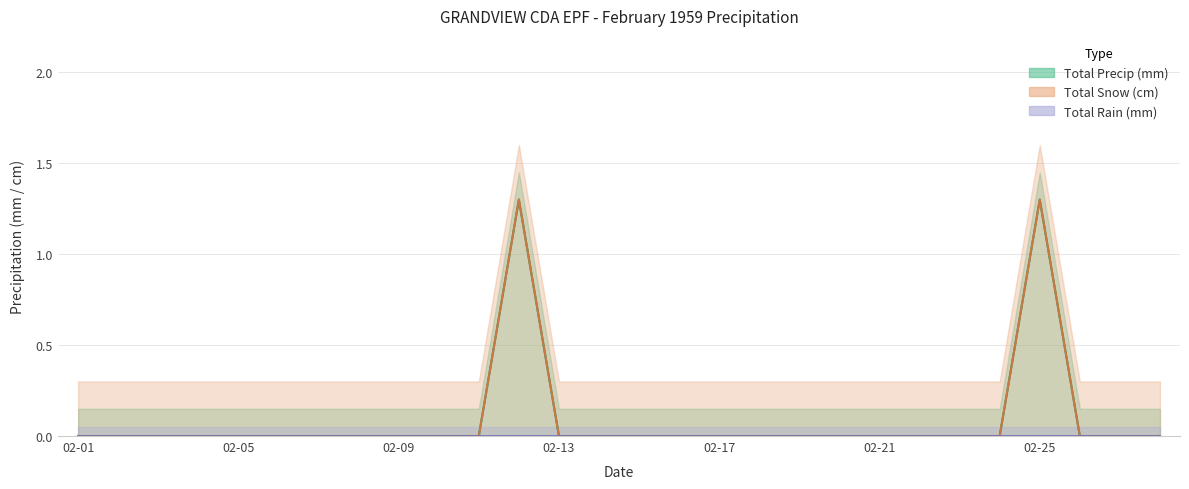

What is the difference between the maximum and minimum values in the Total Precip (mm) series?

1.3